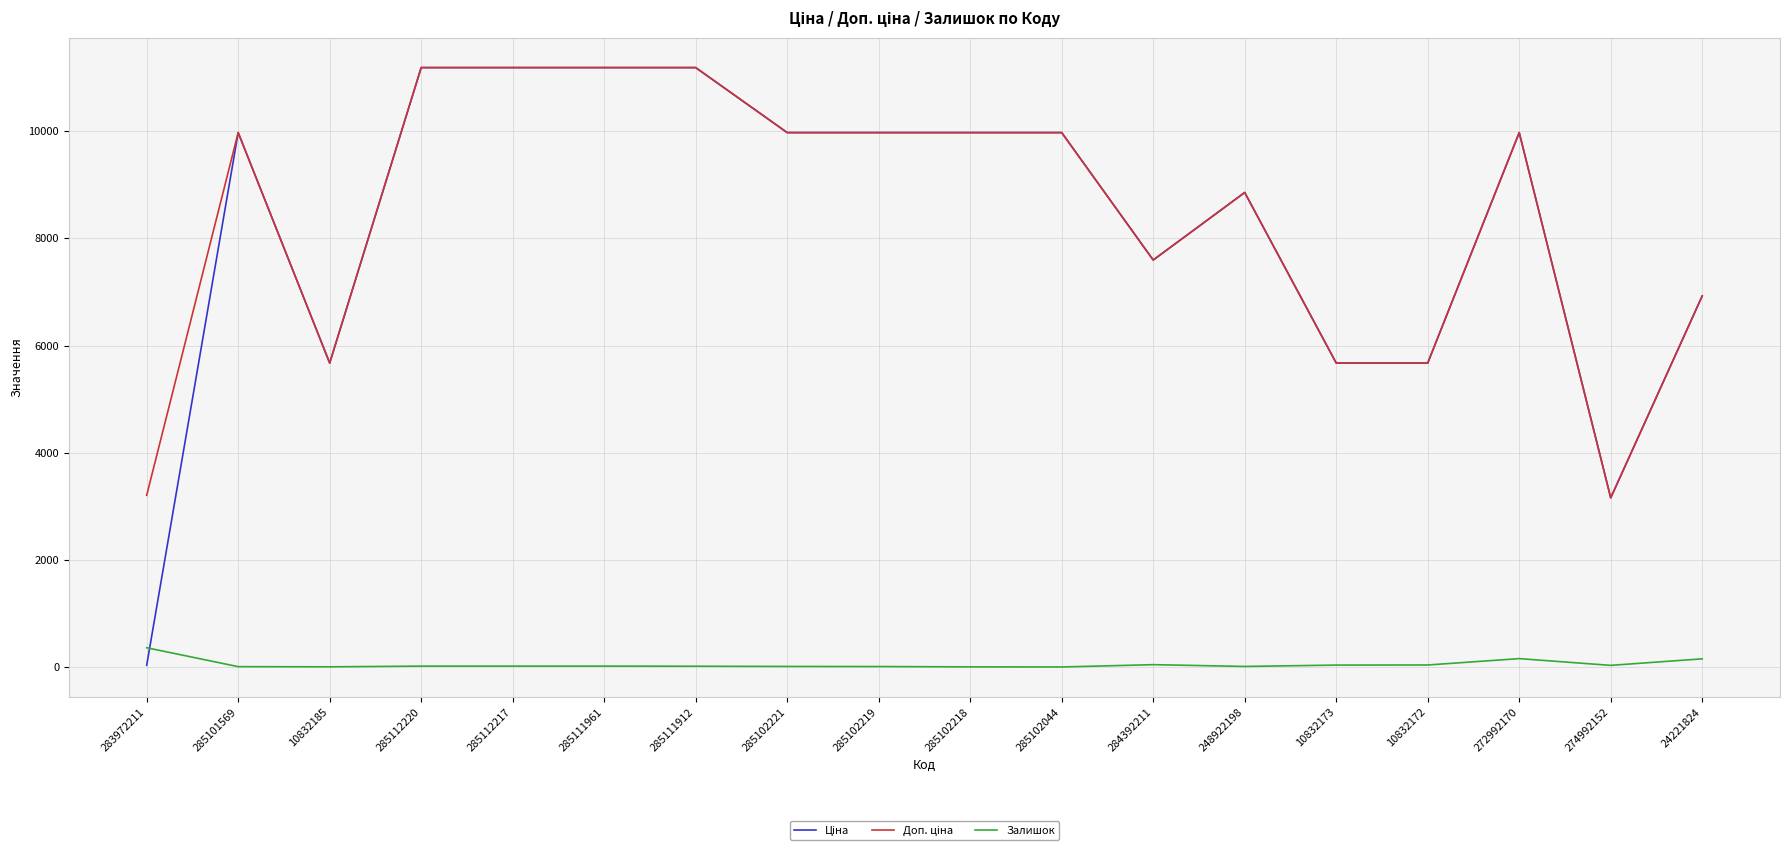

What is the greatest value displayed?

11188.2